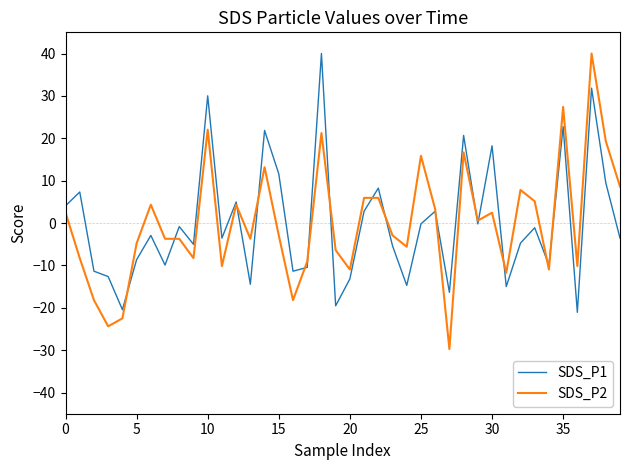

Which series has the widest spread of values?

SDS_P2